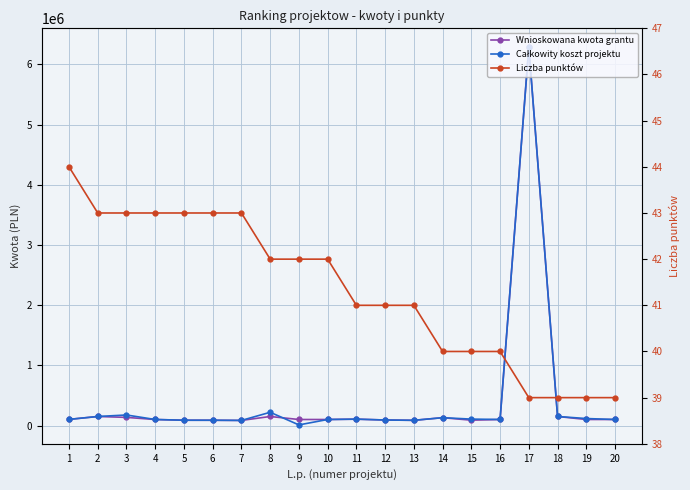

What is the difference between the Całkowity koszt projektu values at 20 and 2?

49952.3